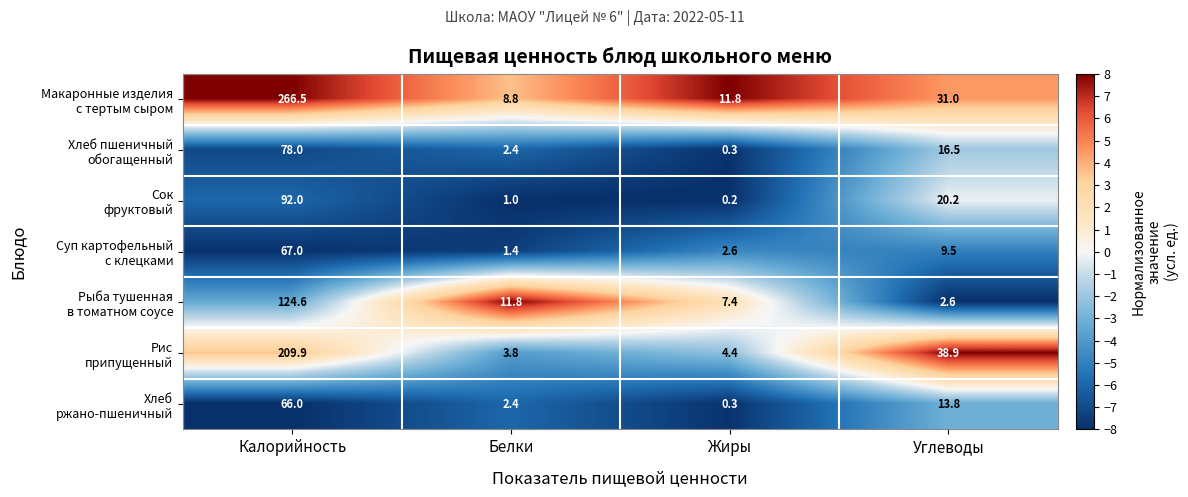

At which category does the chart reach its minimum across all series?

Жиры